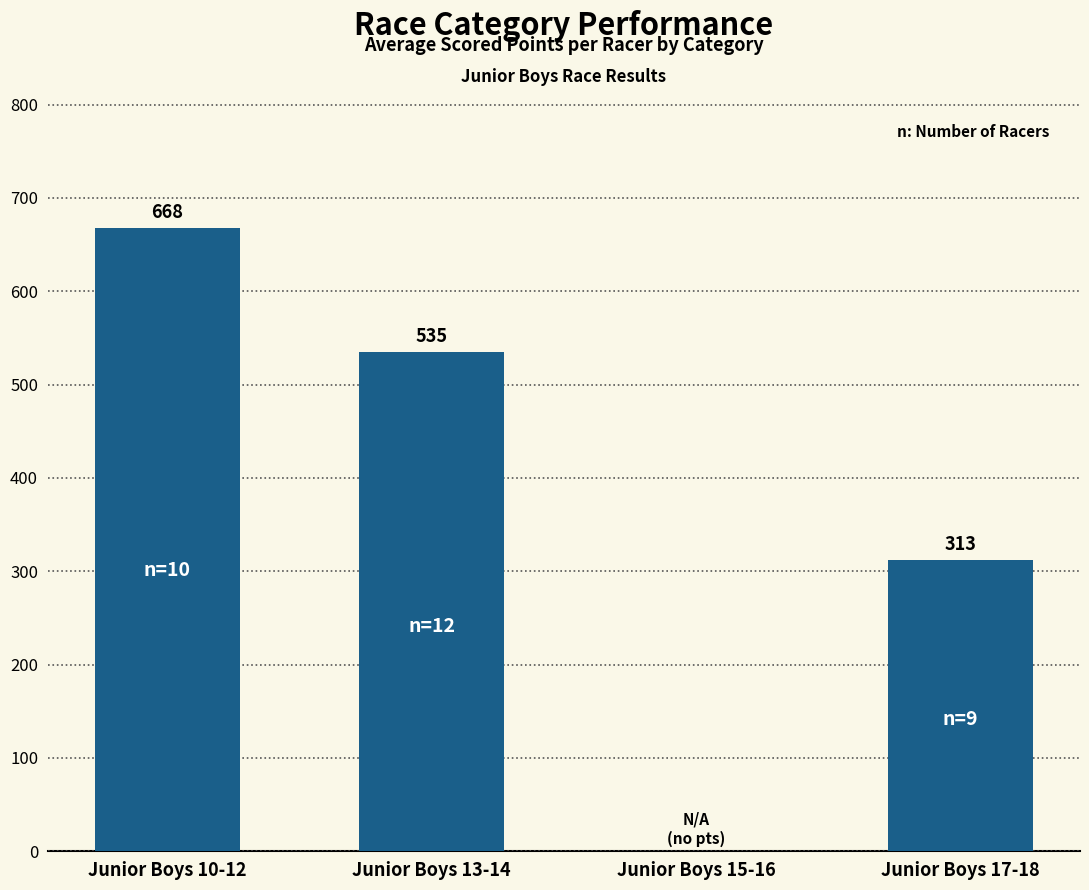

The chart shows a value of 668.1 at Junior Boys 10-12. True or false?

True